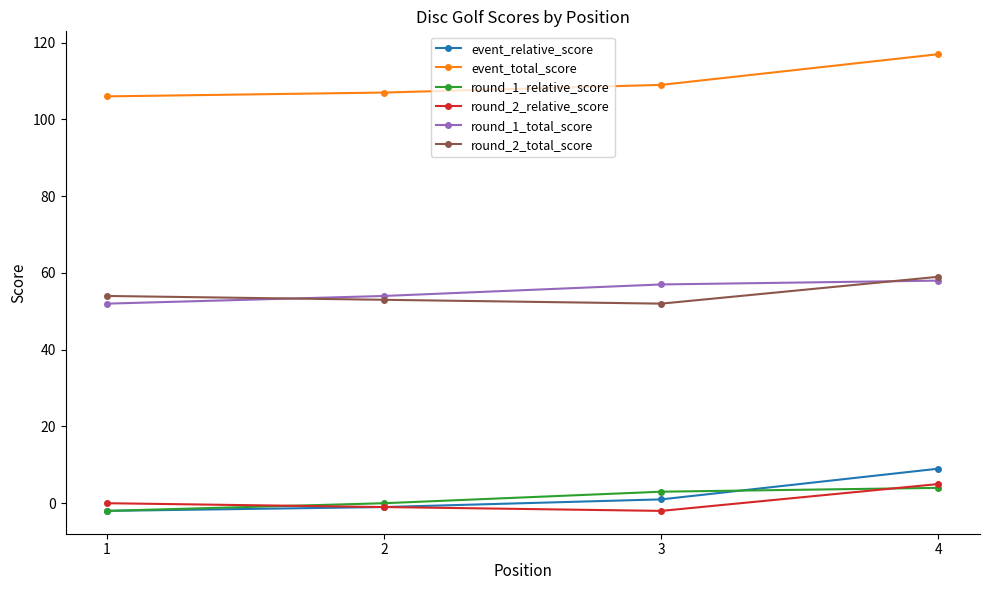

The event_relative_score series shows 13 at 4. True or false?

False